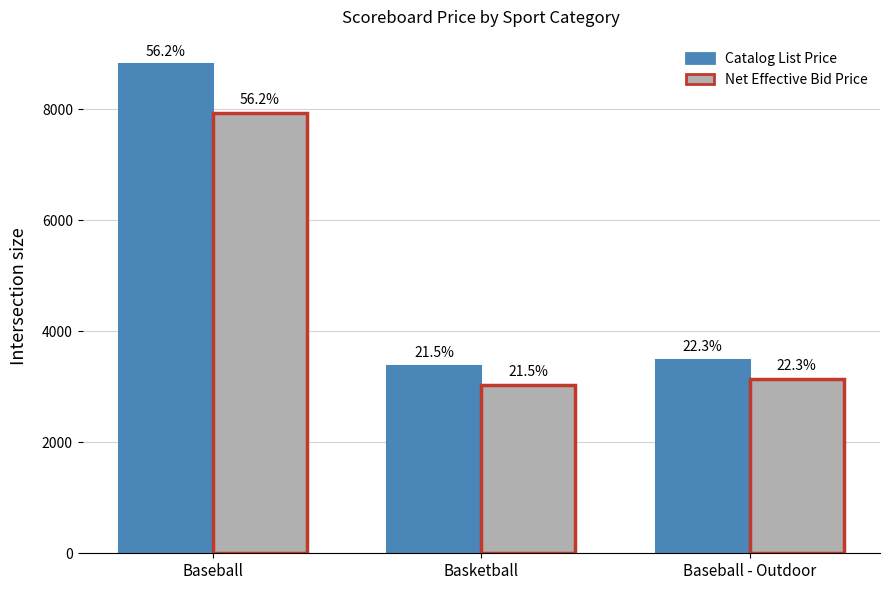

Is it true that Net Effective Bid Price equals 1739.0 at Basketball?

False